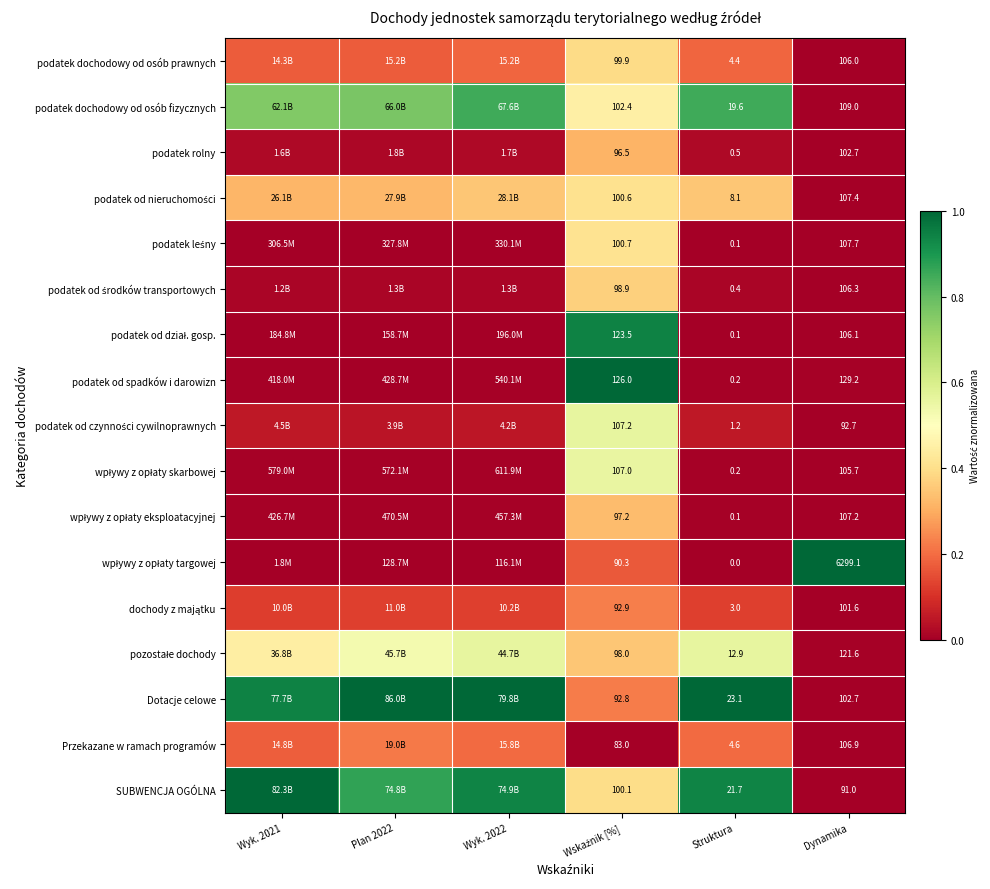

Between Wskaźnik [%] and Plan 2022, which is larger?

Wskaźnik [%]